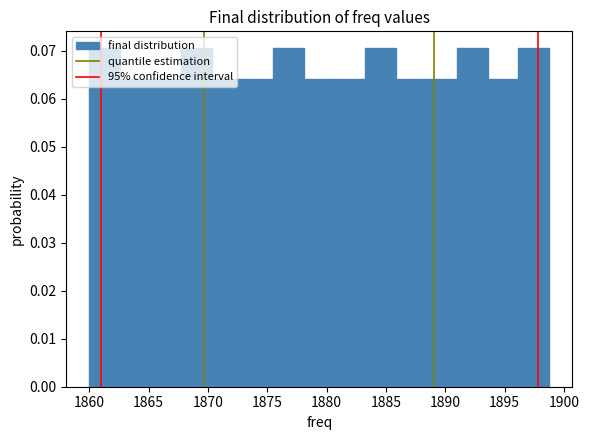

Reading left to right, transcribe this chart: for each bar, give the range it covers on the x-axis and its height. Neither the bar edges nor the heights are printed on the chart, so give them approximately, as read against the axes.

1860.0 to 1862.5: 0.071
1862.5 to 1865.0: 0.064
1865.0 to 1868.0: 0.064
1868.0 to 1870.5: 0.071
1870.5 to 1873.0: 0.064
1873.0 to 1875.5: 0.064
1875.5 to 1878.0: 0.071
1878.0 to 1880.5: 0.064
1880.5 to 1883.5: 0.064
1883.5 to 1886.0: 0.071
1886.0 to 1888.5: 0.064
1888.5 to 1891.0: 0.064
1891.0 to 1893.5: 0.071
1893.5 to 1896.0: 0.064
1896.0 to 1899.0: 0.071